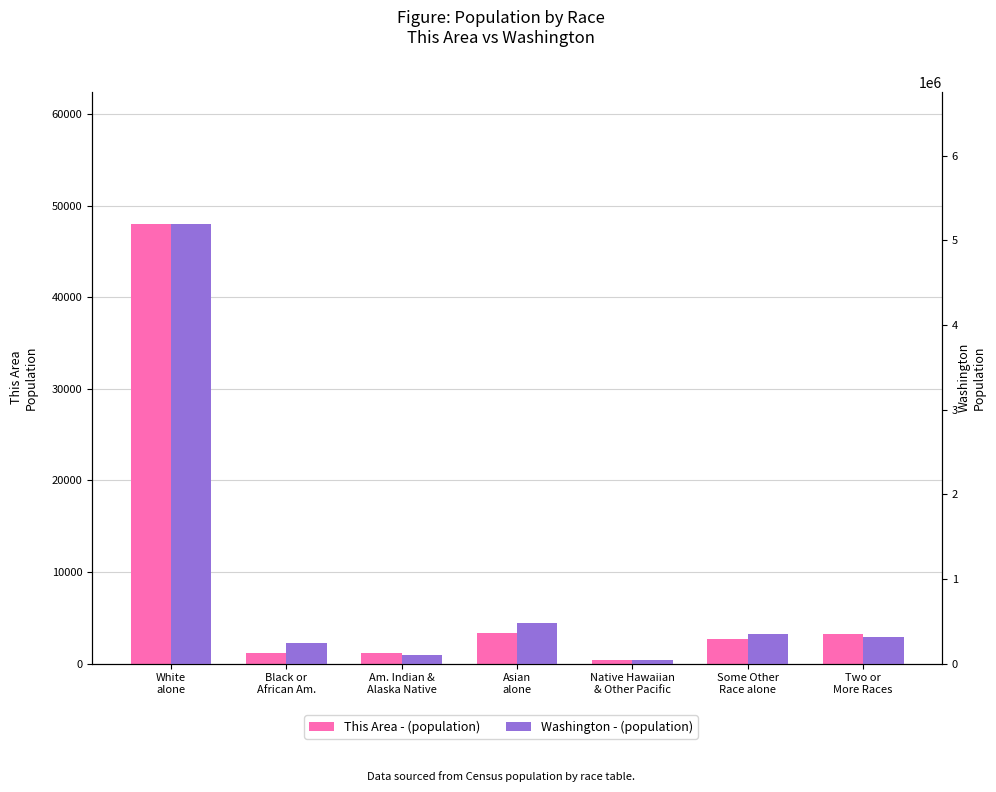

List the series in order of their peak value, highest first.

Washington, This Area